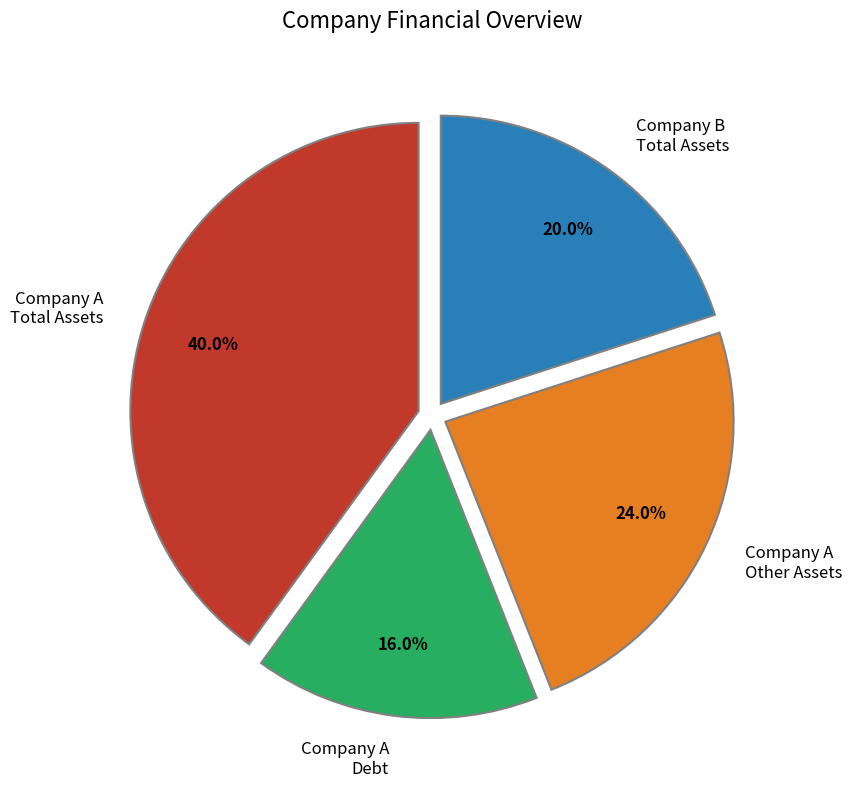

To the nearest percent, what percentage of the pie is Company B Total Assets?

20%